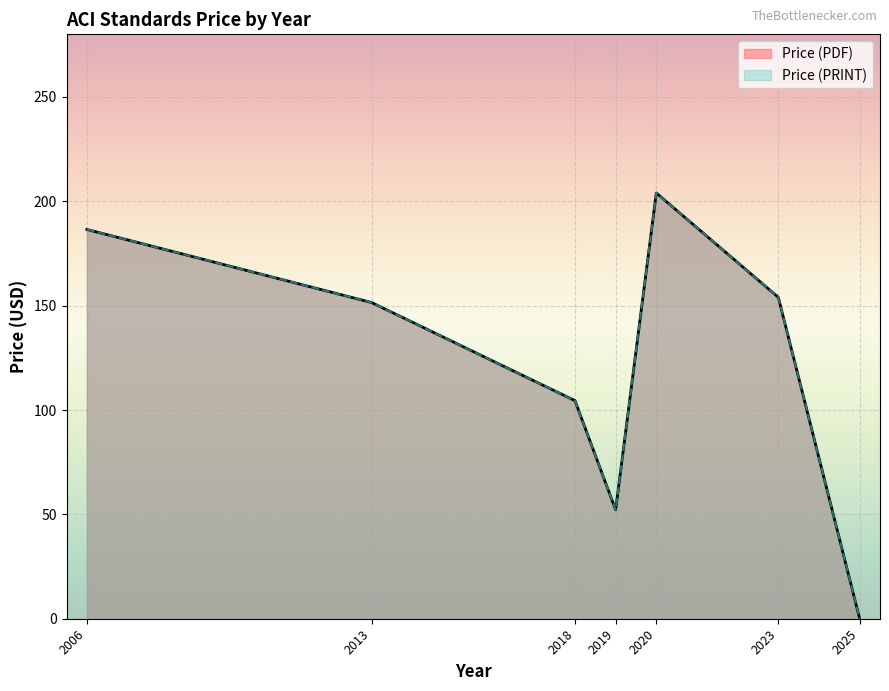

True or false: Price (PDF) and Price (PRINT) cross at least once.

False